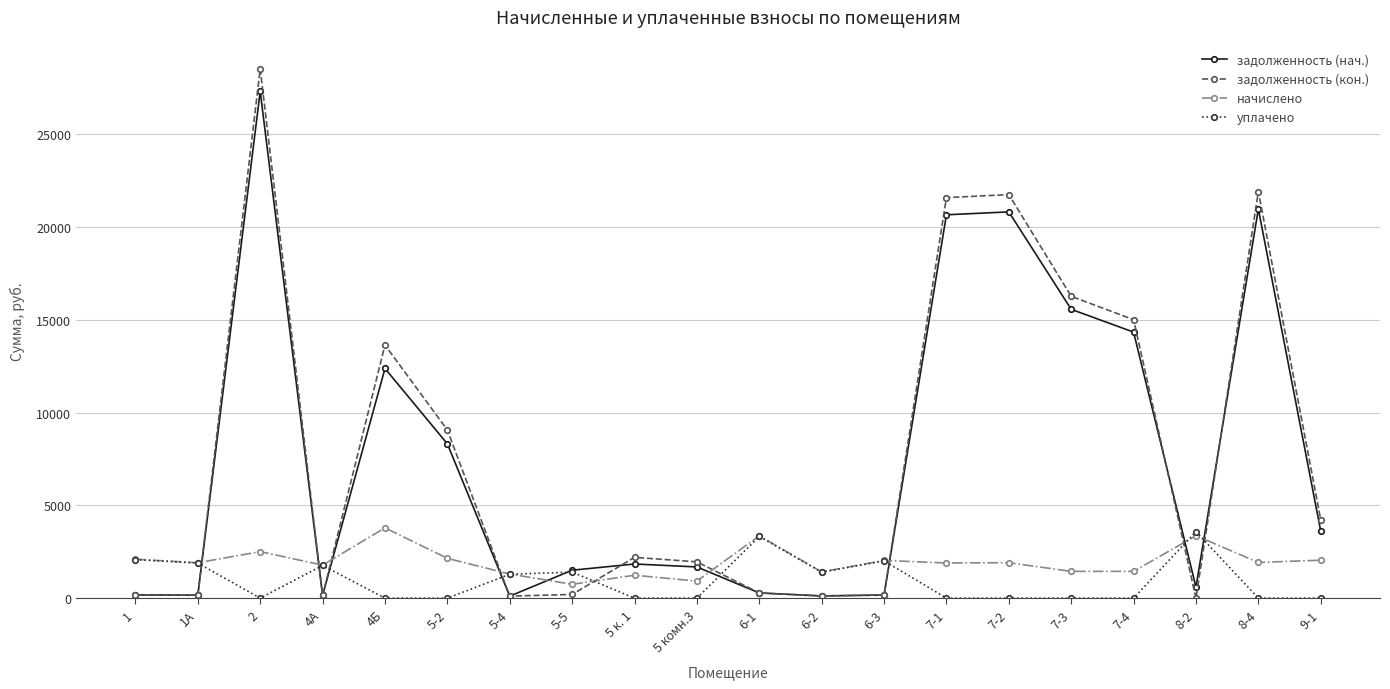

After their last crossing, which series has the higher values: задолженность (нач.) or уплачено?

задолженность (нач.)